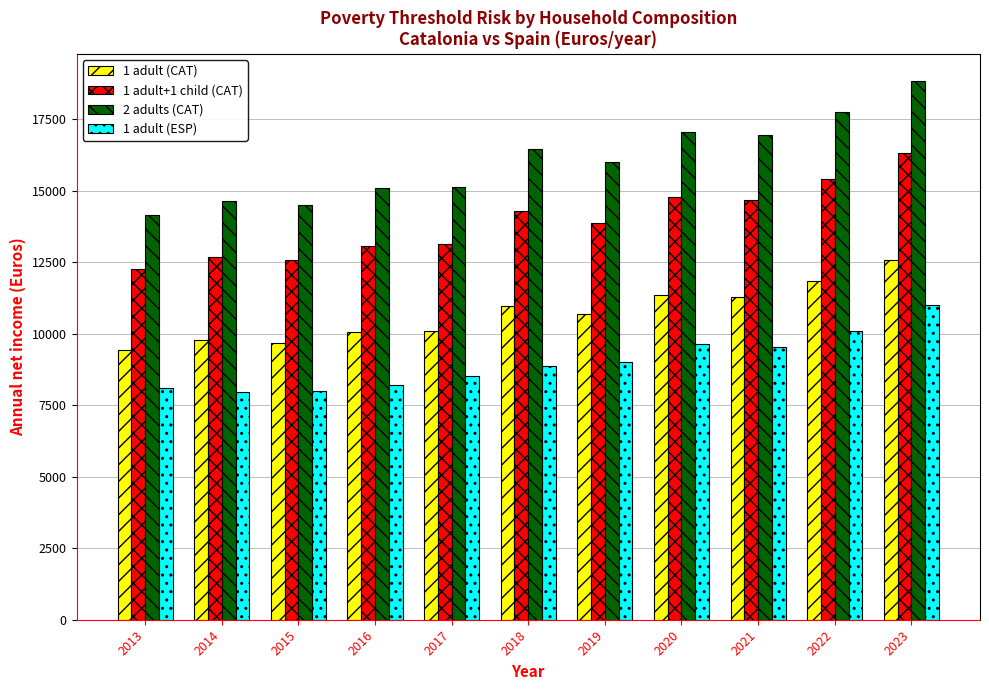

List the series in order of their overall mean, highest first.

2 adults (CAT), 1 adult+1 child (CAT), 1 adult (CAT), 1 adult (ESP)